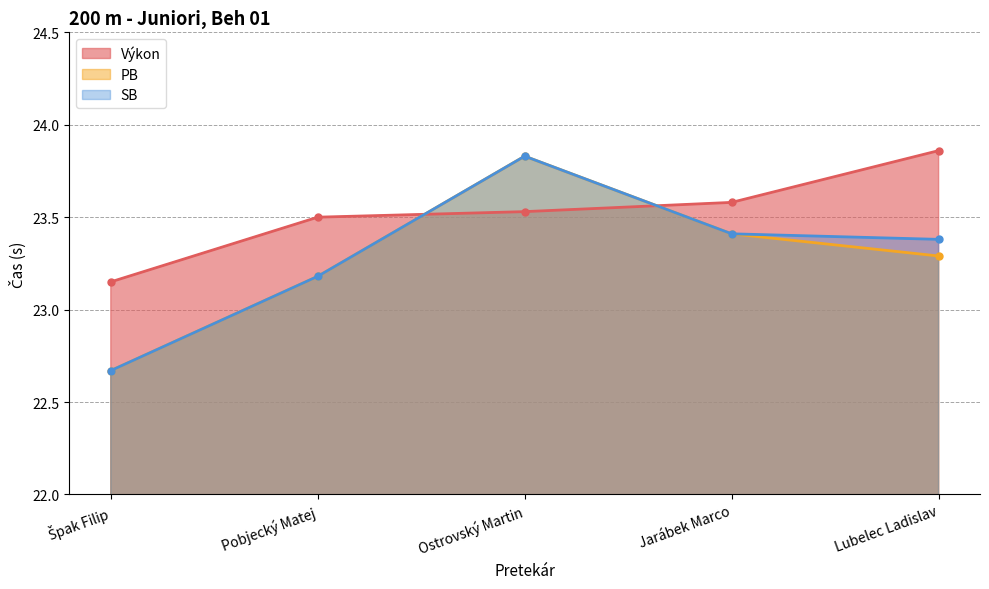

True or false: Výkon has more than 1 interior local peaks.

False